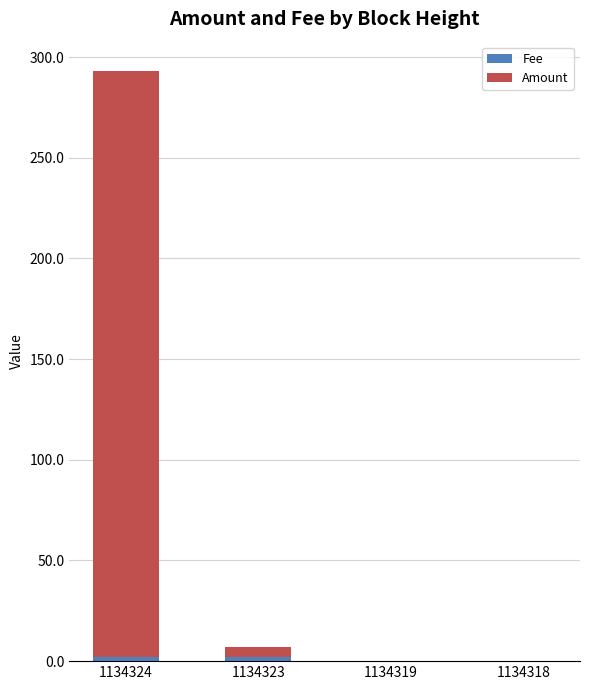

At which category is the sum across all series the highest?

1134324